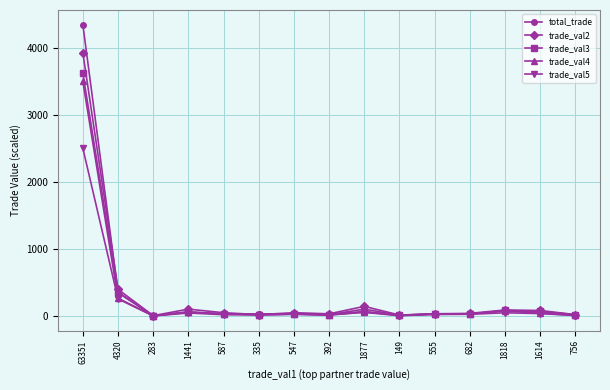

Which category has the highest value in the trade_val3 series?

63351